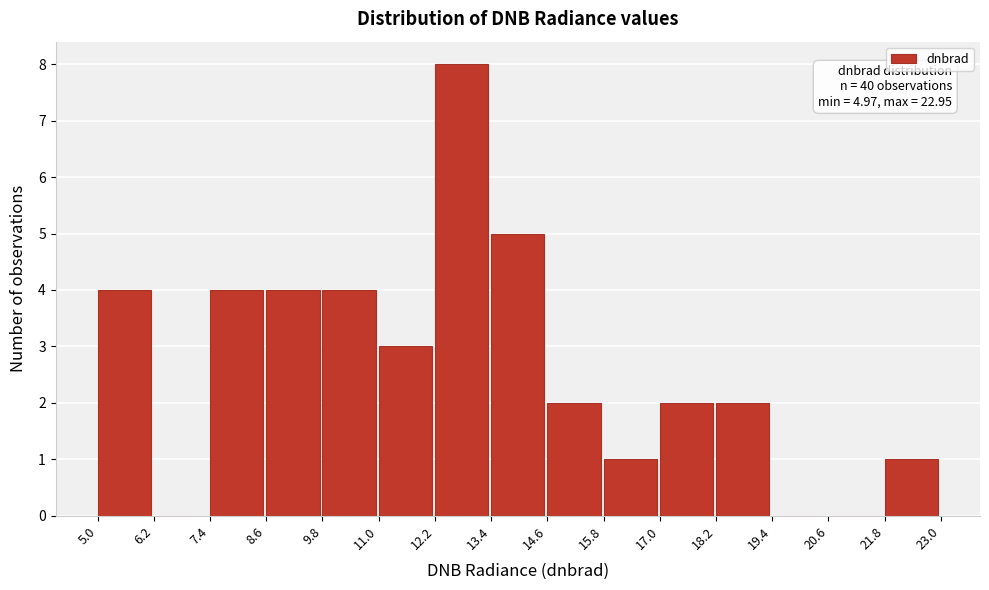

Over which range of the x-axis is the bar tallest?

12.2 to 13.4